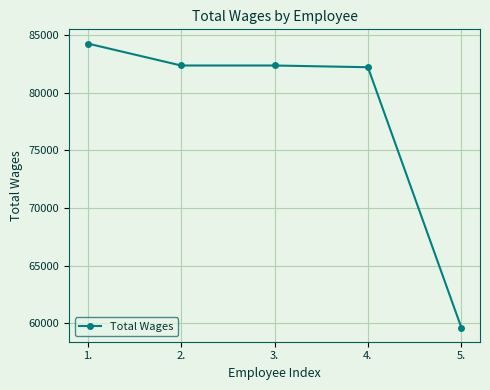

Count the number of categories in the chart.

5